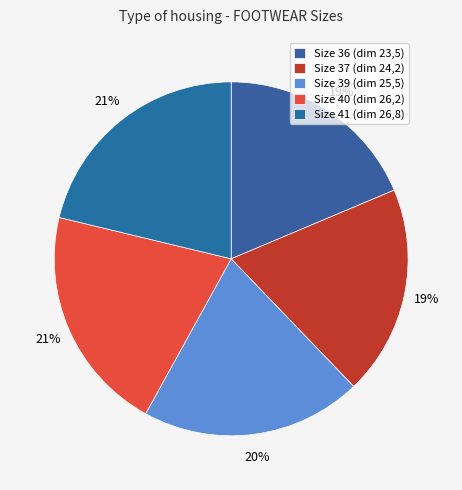

How many segments does this pie chart have?

5